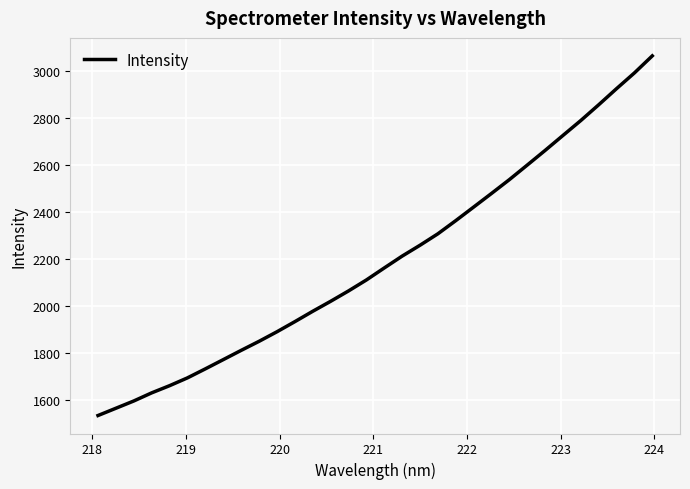

What is the difference between the maximum and minimum values?

1527.8